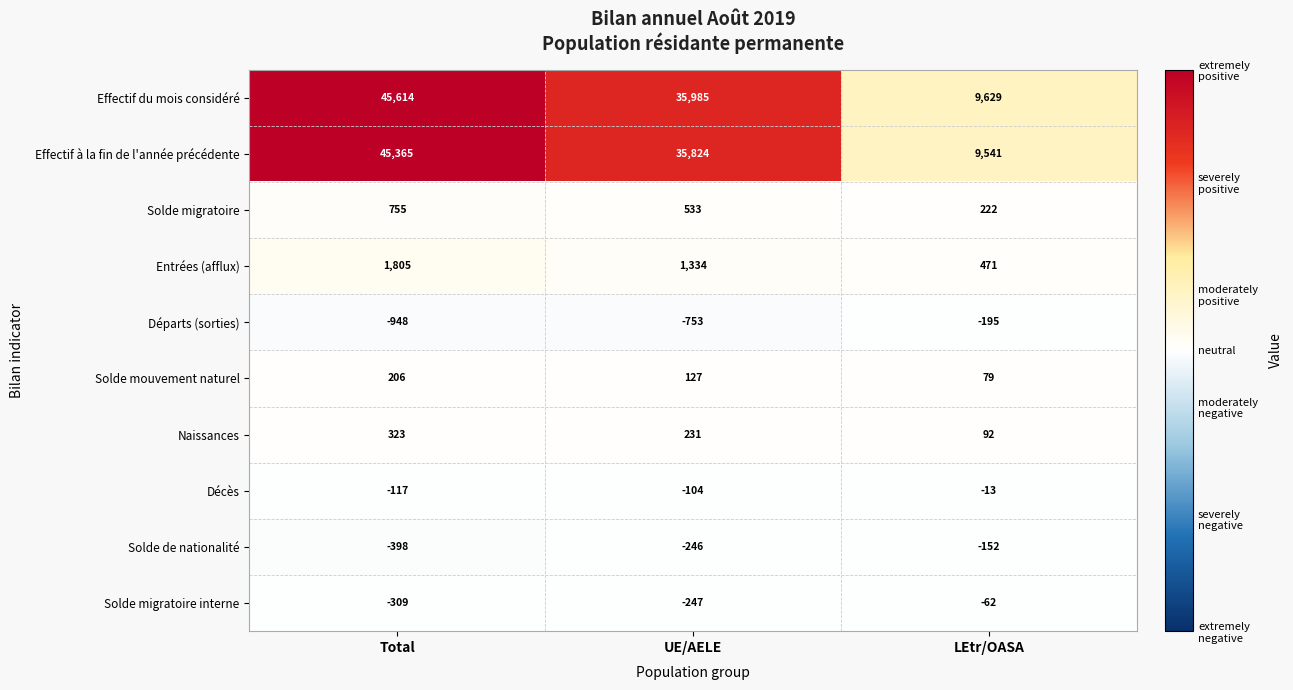

Which series has the largest total across all categories?

Effectif du mois considéré